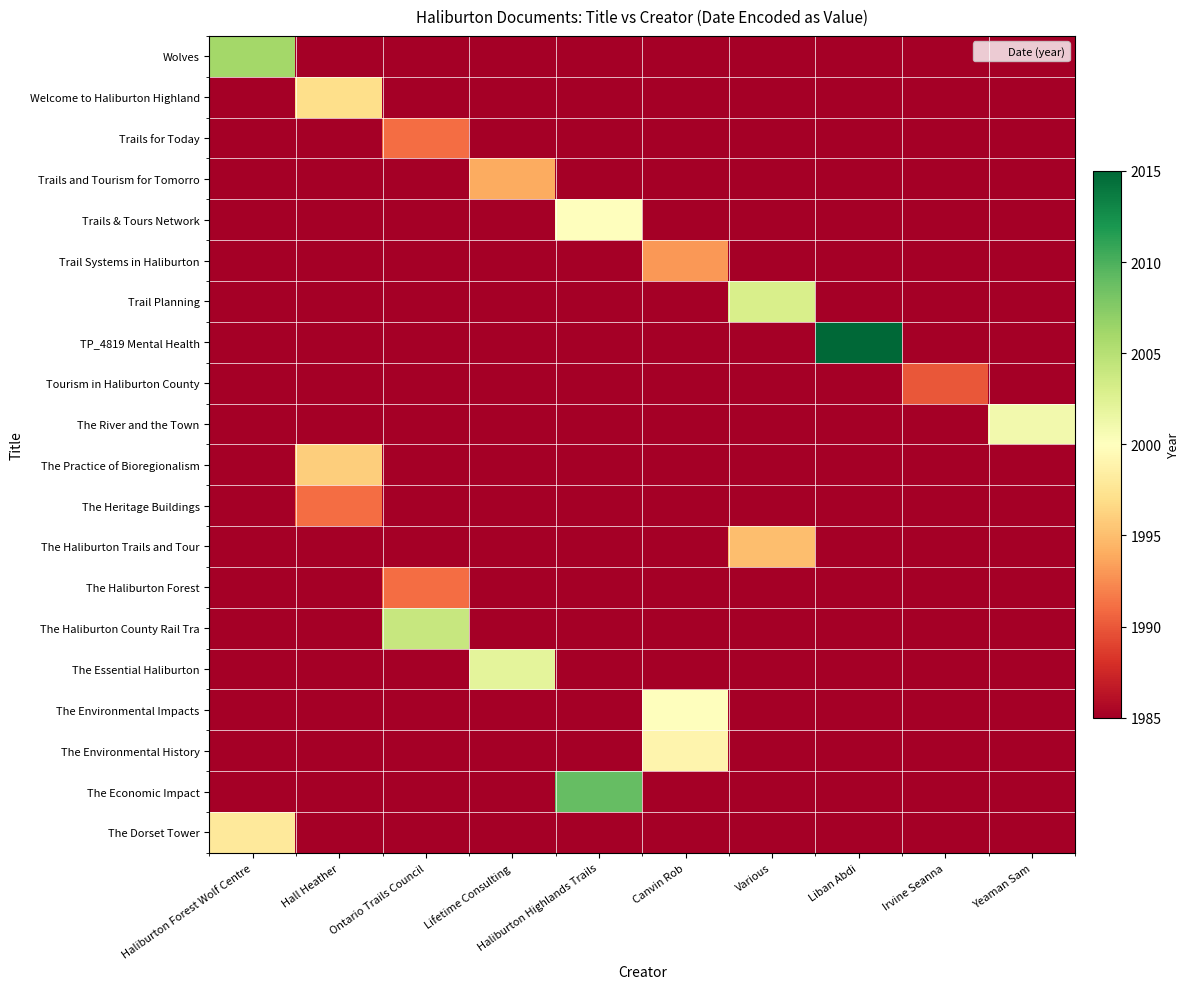

At which category is the sum across all series the highest?

Canvin Rob